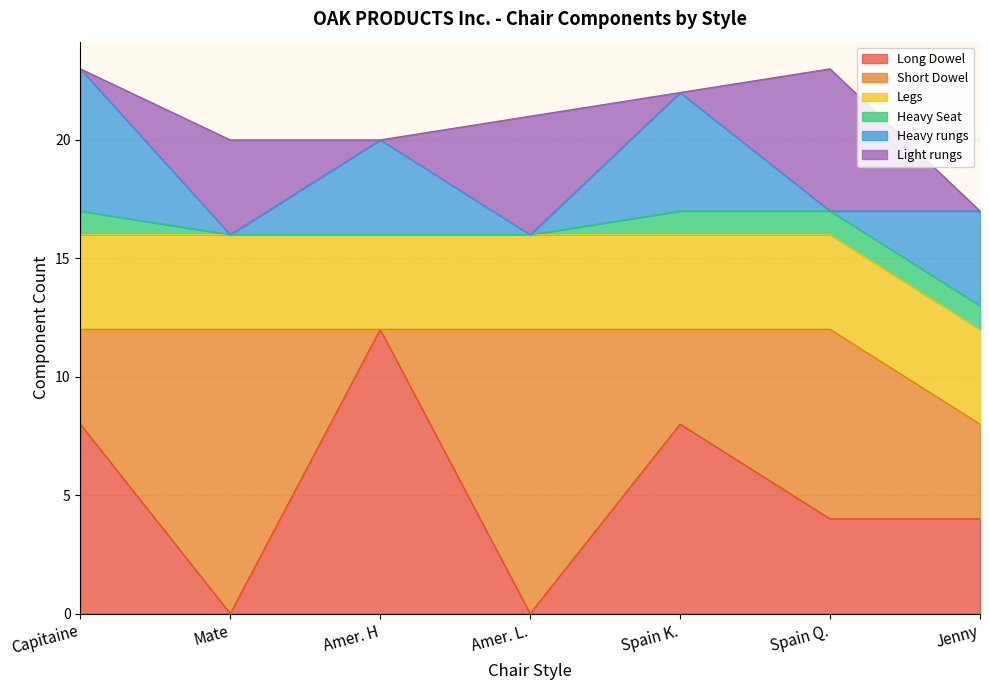

What is the difference between the maximum and second lowest values in the Heavy Seat series?

1